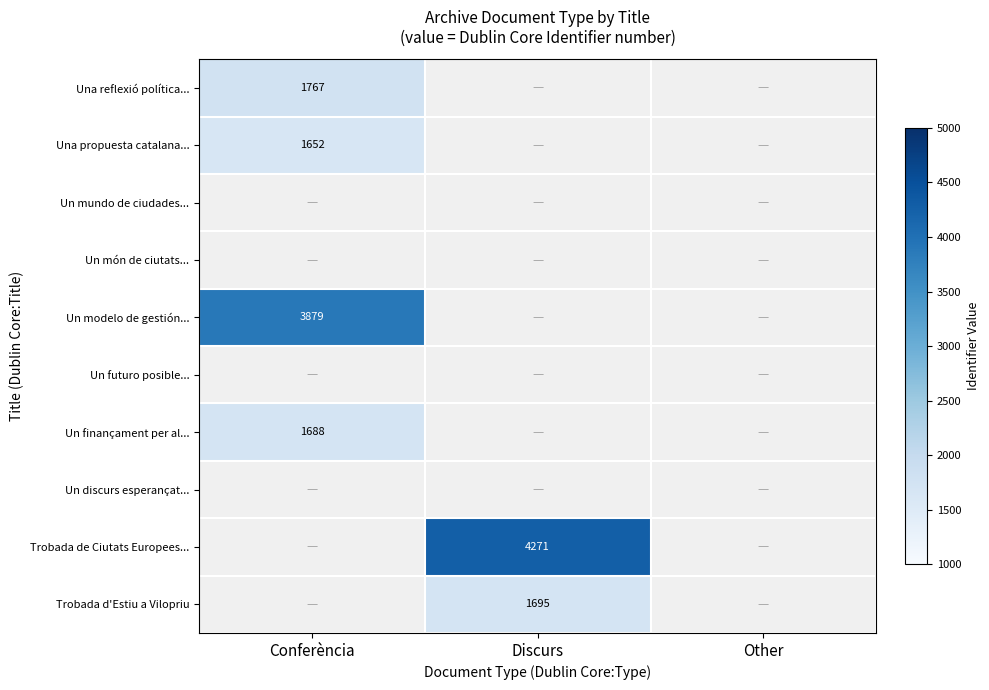

The value of Trobada de Ciutats Europees... at Discurs is 6691.8. True or false?

False